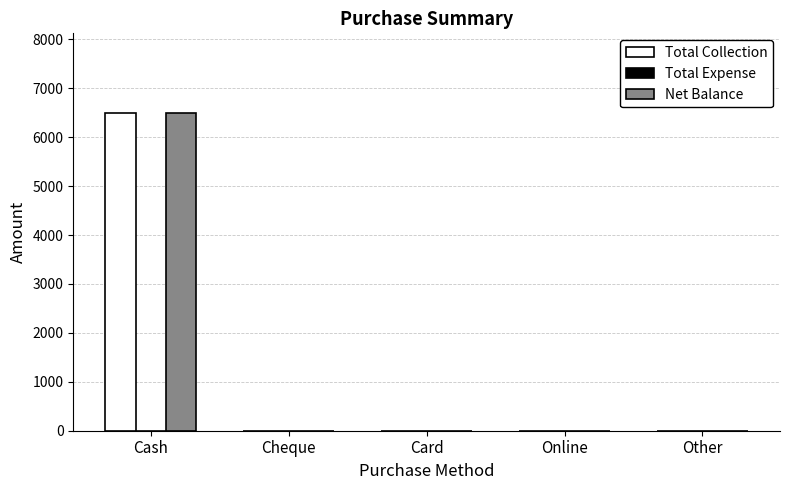

Is the value of Total Collection at Cash greater than the value of Net Balance at Other?

Yes